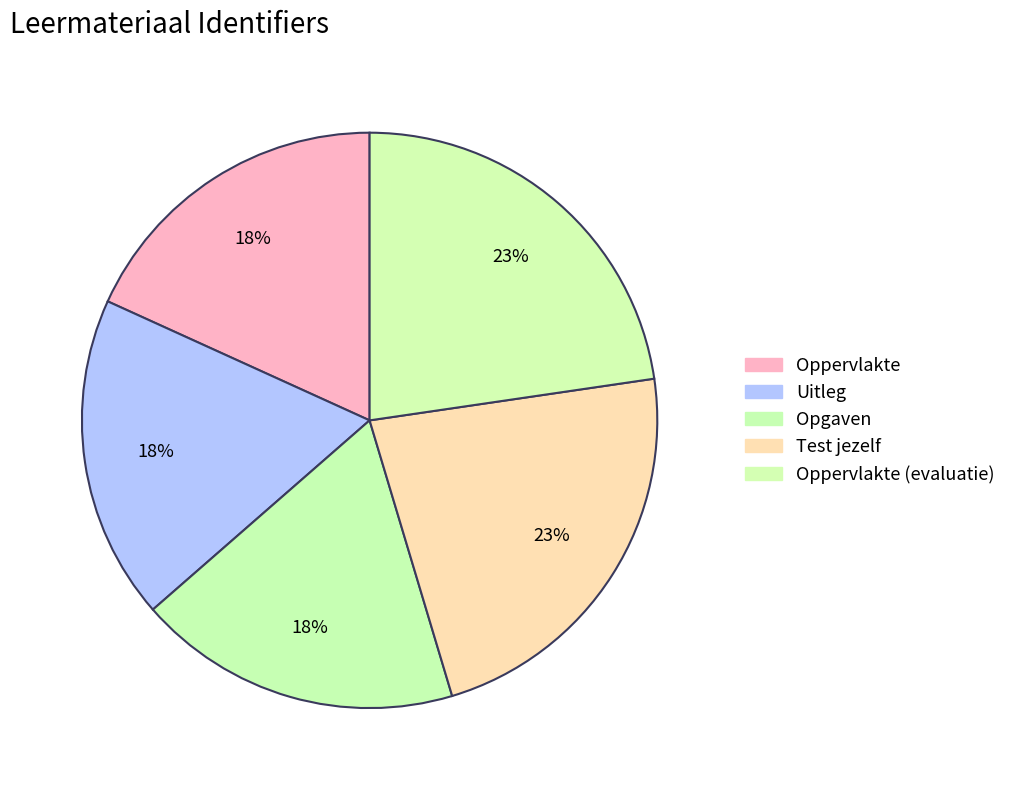

Count the number of slices in the pie.

5